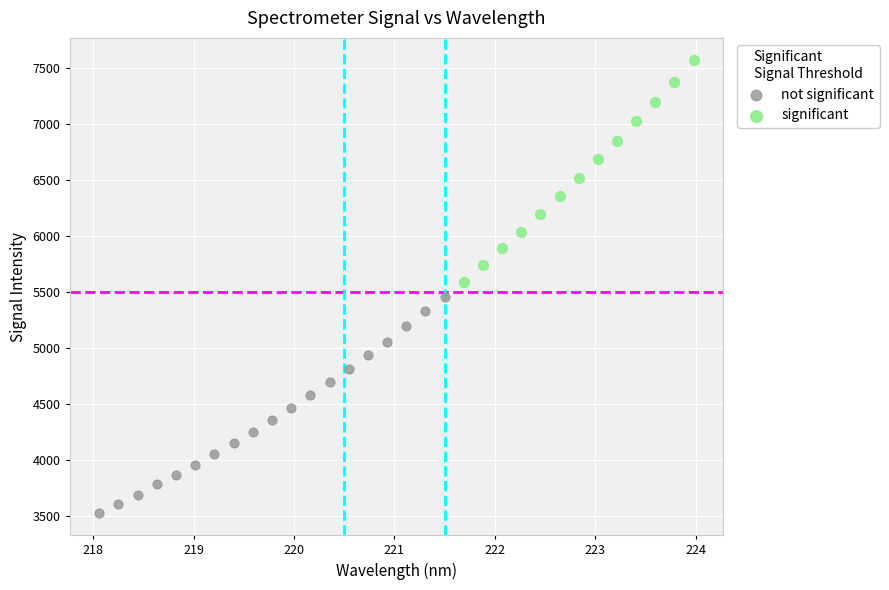

Which series has the widest spread of Y values?

significant